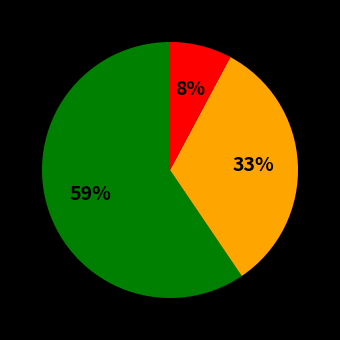

To the nearest percent, what is the average slice percentage?

33%